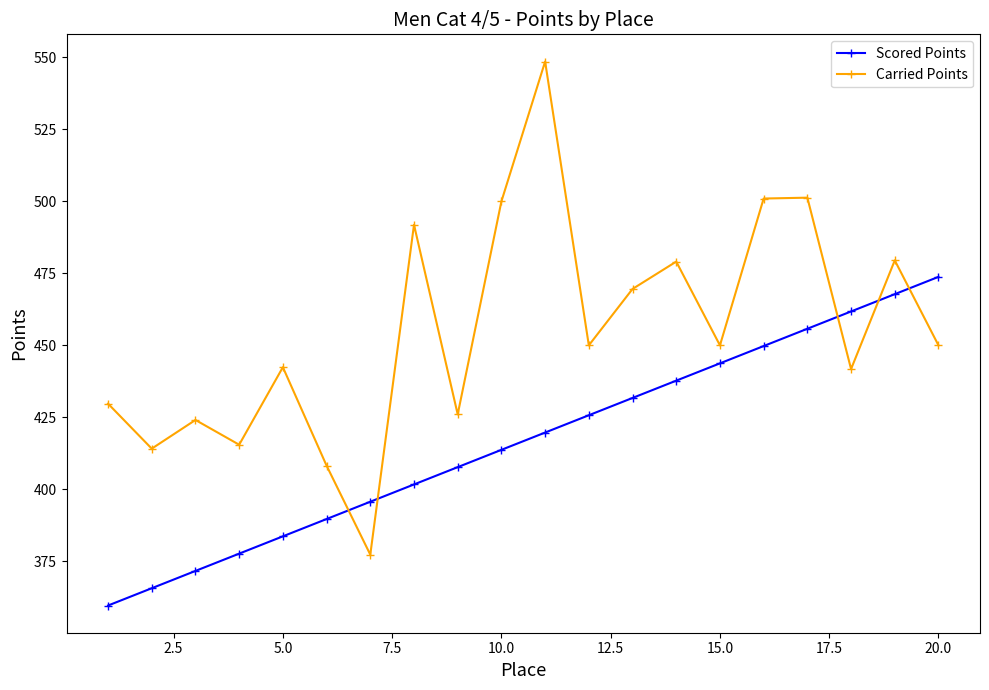

True or false: Scored Points and Carried Points intersect in this chart.

True